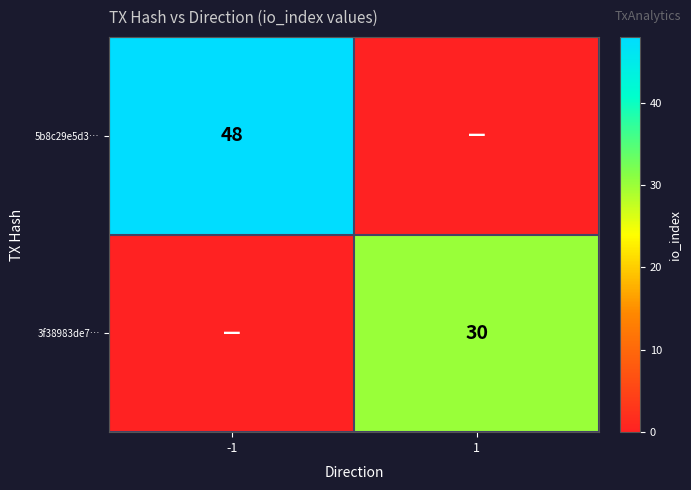

Is the value of 5b8c29e5d3… at -1 greater than the value of 3f38983de7… at 1?

Yes